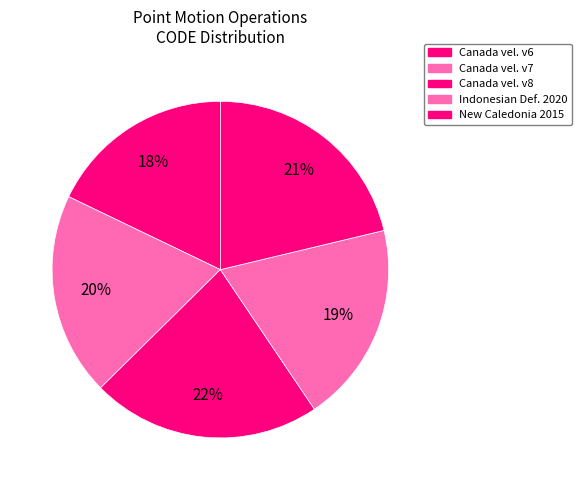

Count the number of slices in the pie.

5